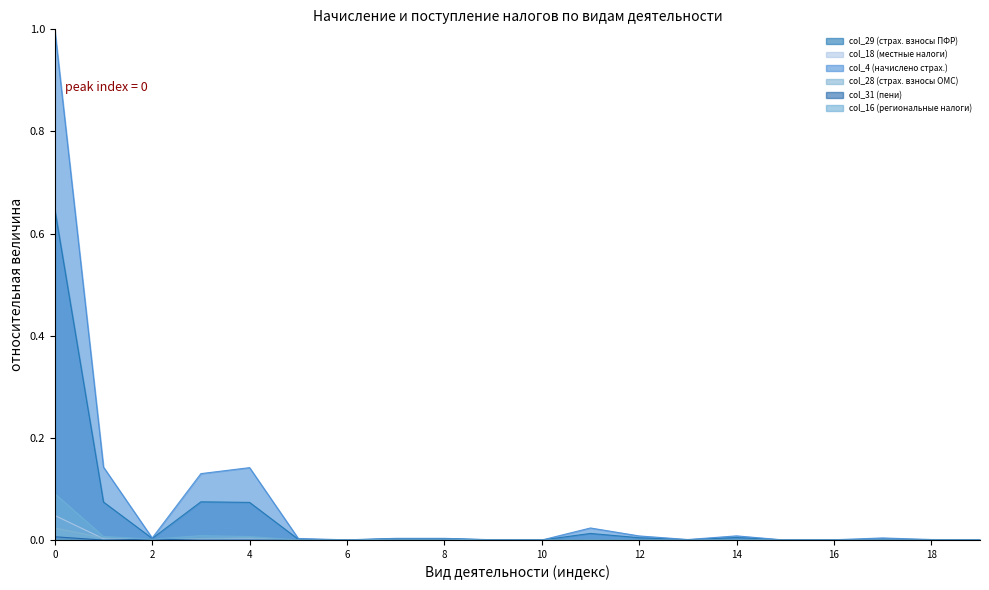

Which series ends up on top after the final intersection of col_28 (страх. взносы ОМС) and col_18 (местные налоги)?

col_18 (местные налоги)